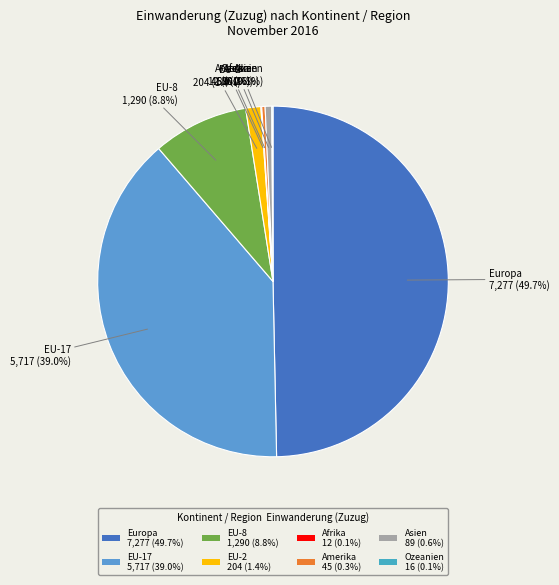

What is the largest slice in the pie chart?

Europa